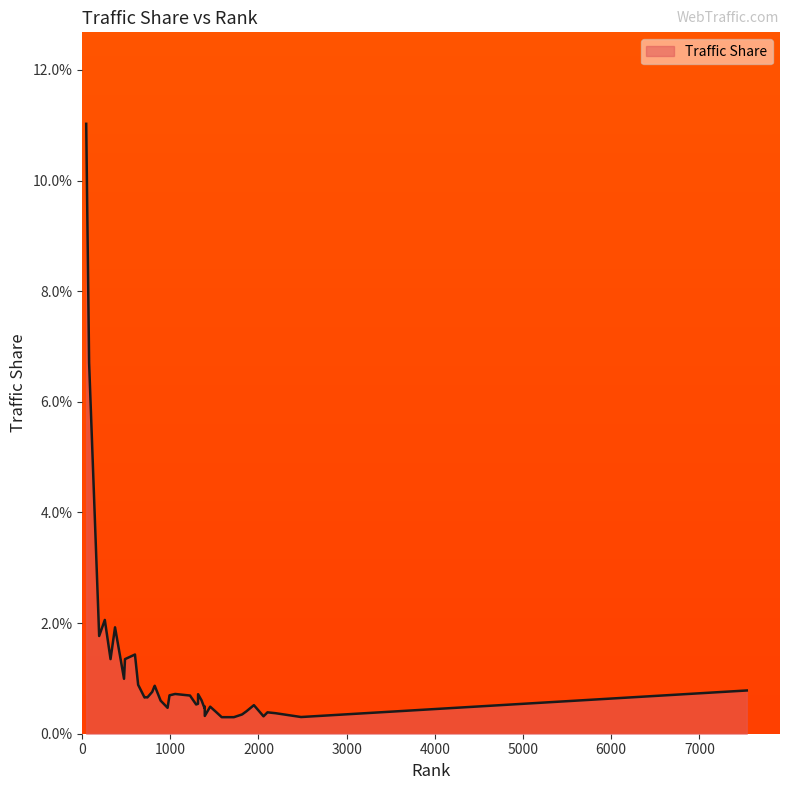

What is the label of the 33rd point from the right?

486